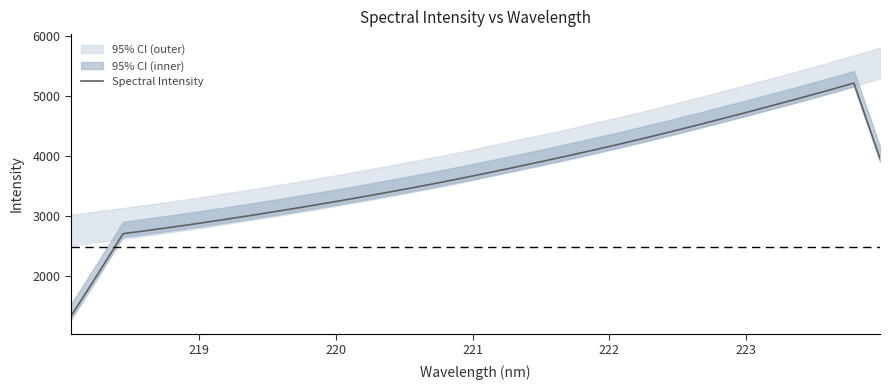

Is this an area chart (filled region under the line)?

No